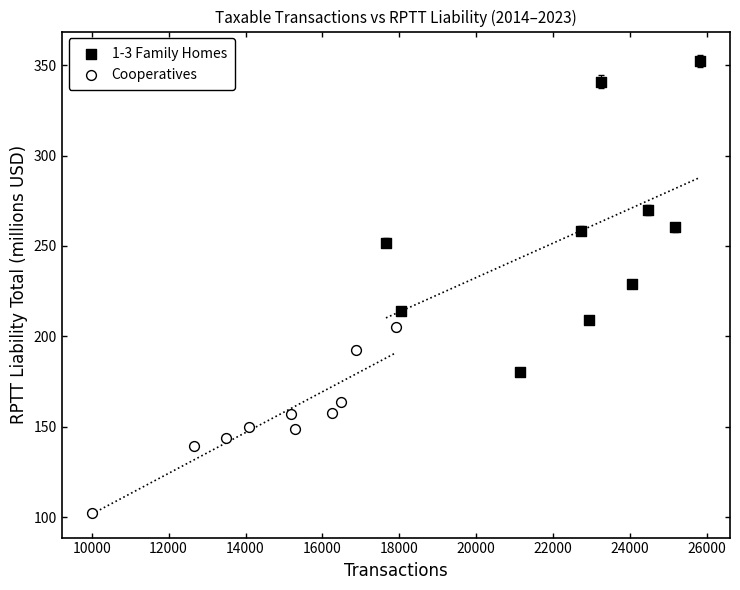

What are all the series names shown in the legend?

1-3 Family Homes, Cooperatives